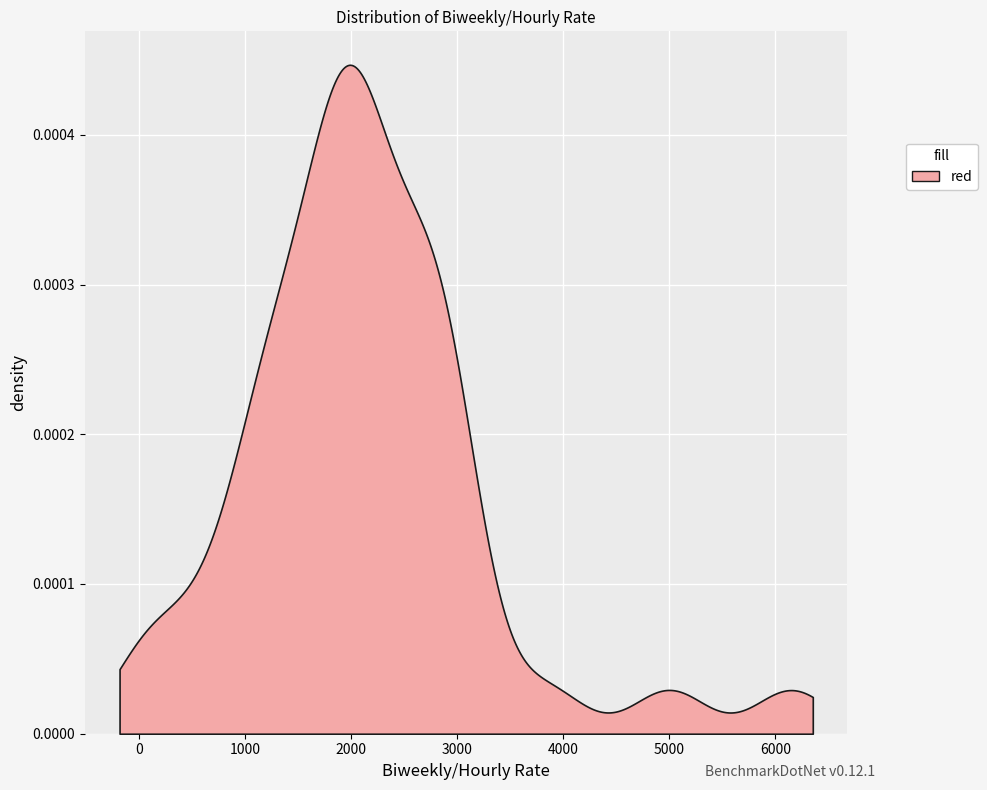

Count the number of categories in the chart.

500